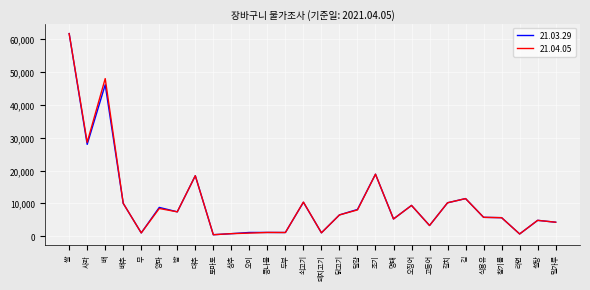

Between 배 and 참기름, which series saw the biggest shift?

21.04.05